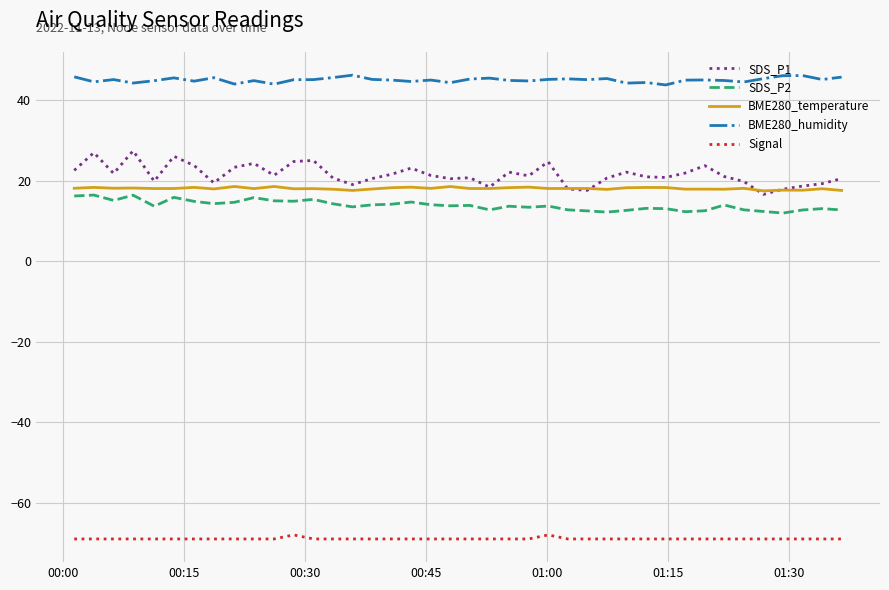

Which series has the largest total across all categories?

BME280_humidity